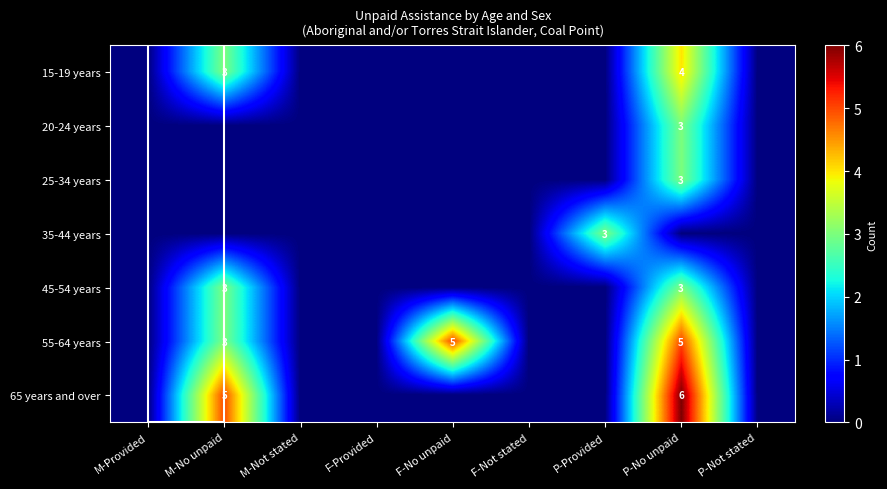

Which series has the largest total across all categories?

55-64 years